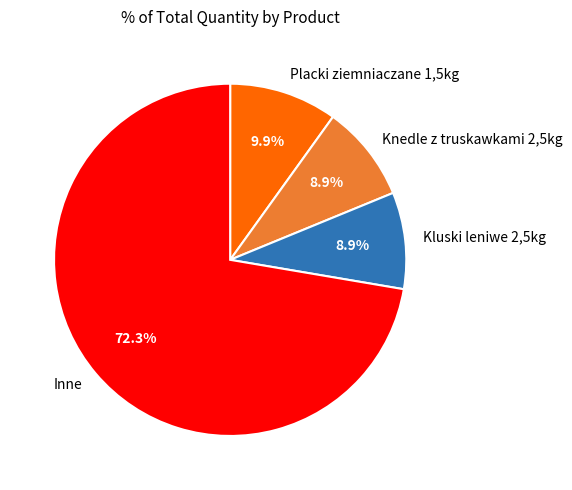

What percentage is NOT represented by Kluski leniwe 2,5kg?

91.1%